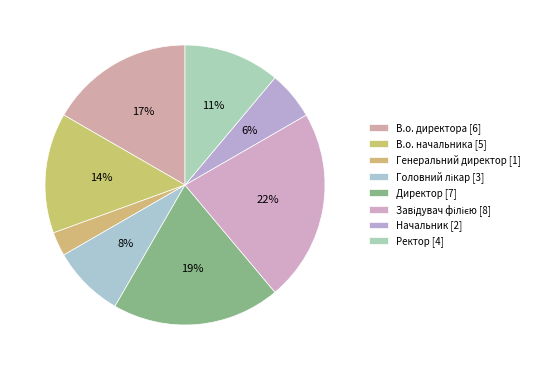

Between Ректор and Генеральний директор, which is larger?

Ректор